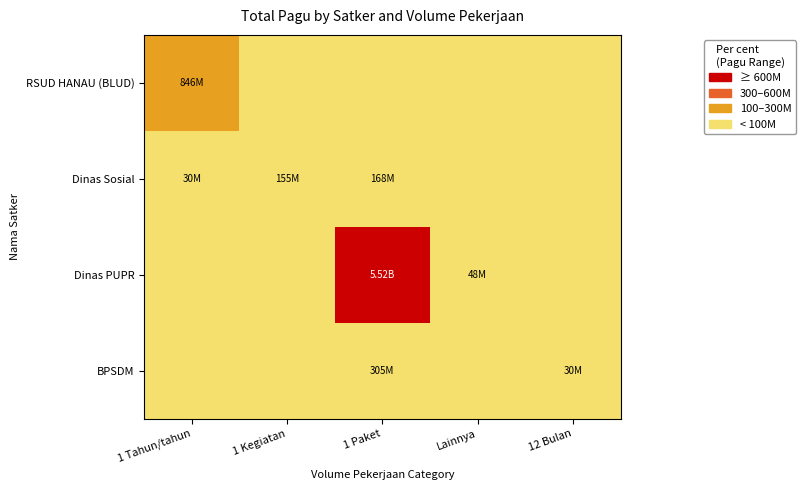

Rank the series at 1 Kegiatan from lowest to highest value.

RSUD HANAU (BLUD), Dinas PUPR, BPSDM, Dinas Sosial